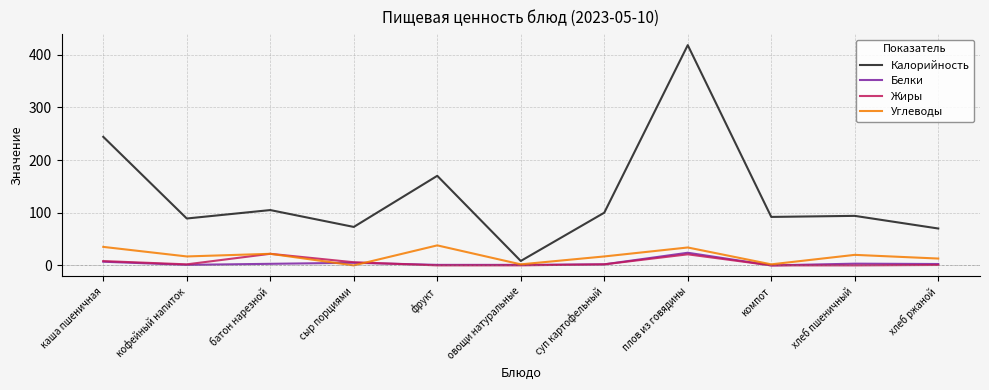

What is the total value across all series at компот?

94.0